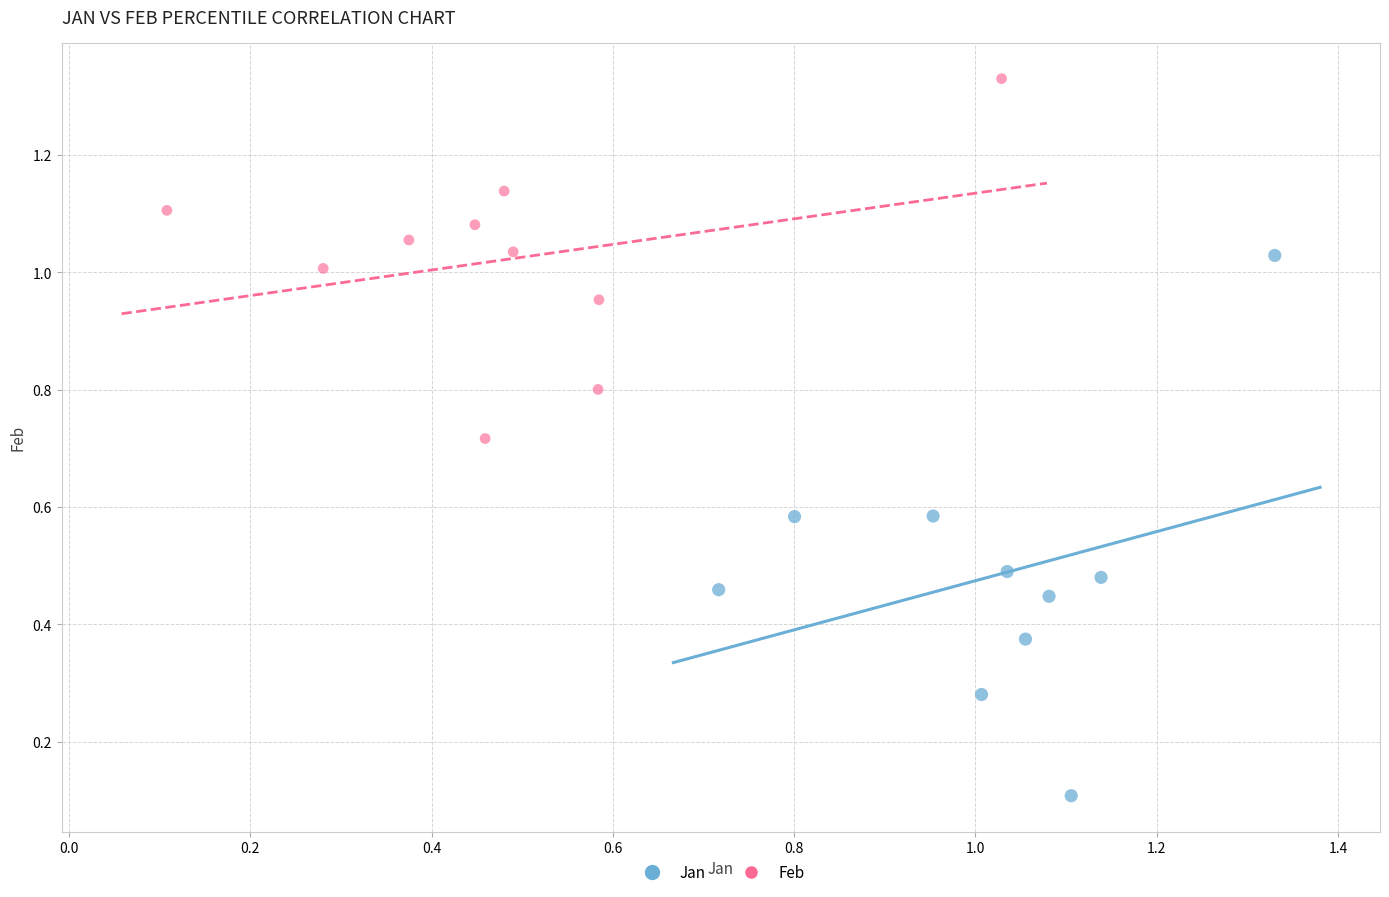

What are all the series names shown in the legend?

Jan, Feb